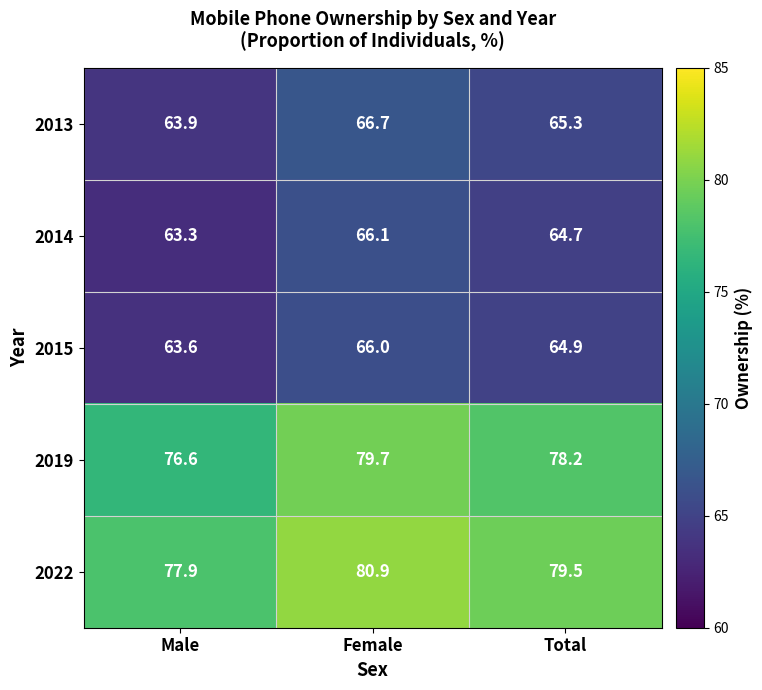

Which series has the widest spread of values?

2019